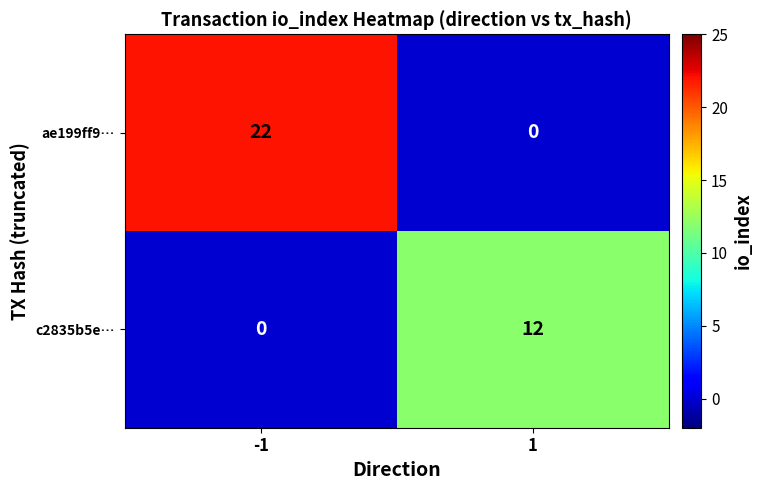

Reading right to left, transcribe all the data shown in this chart.

ae199ff9…: 0	22
c2835b5e…: 12	0